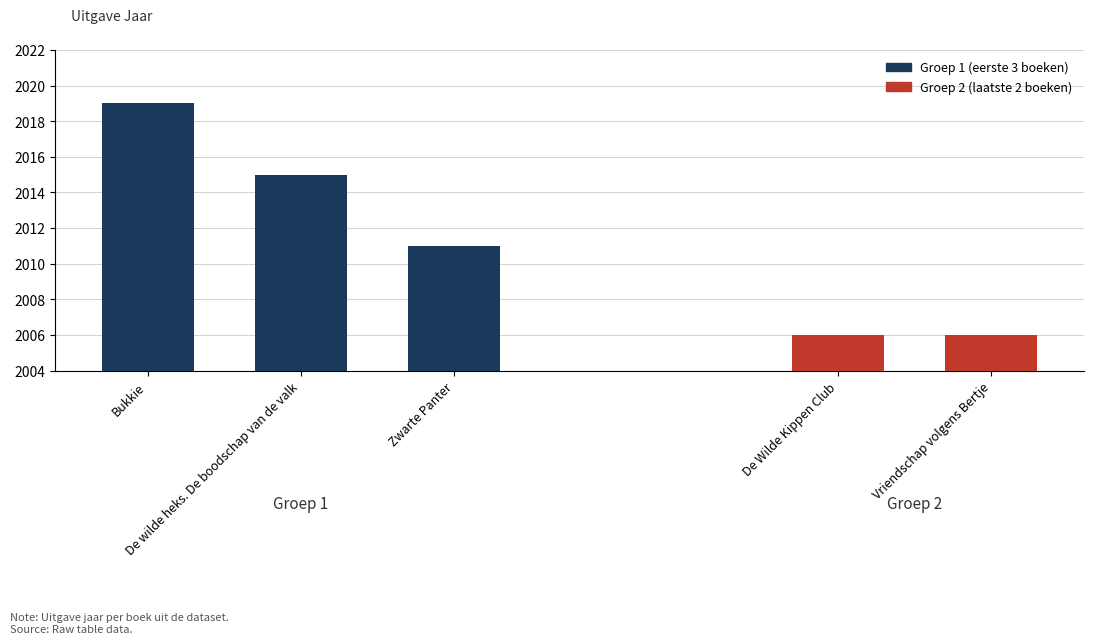

How many bars are there in total?

5